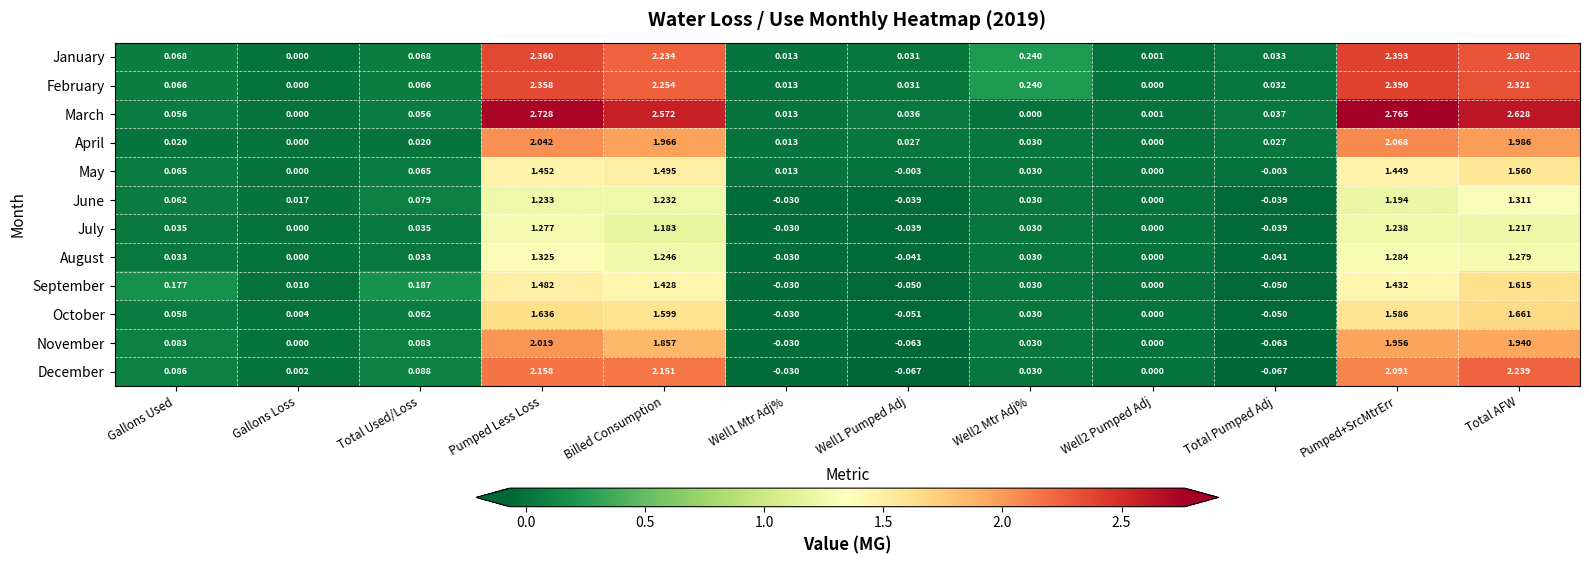

Which category has the highest value in the October series?

Total AFW